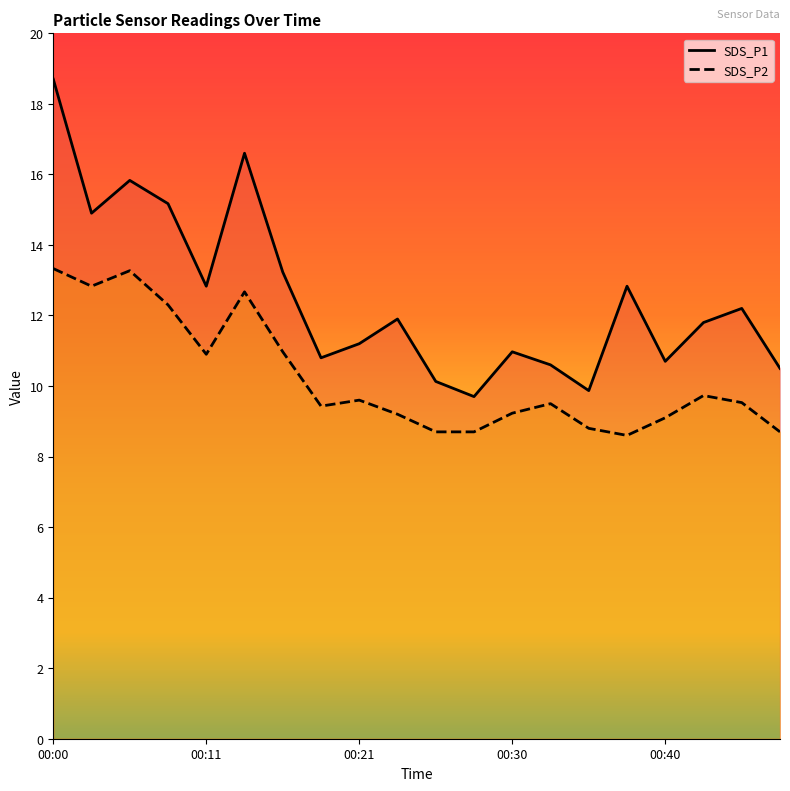

What is the maximum value for SDS_P1?

18.7